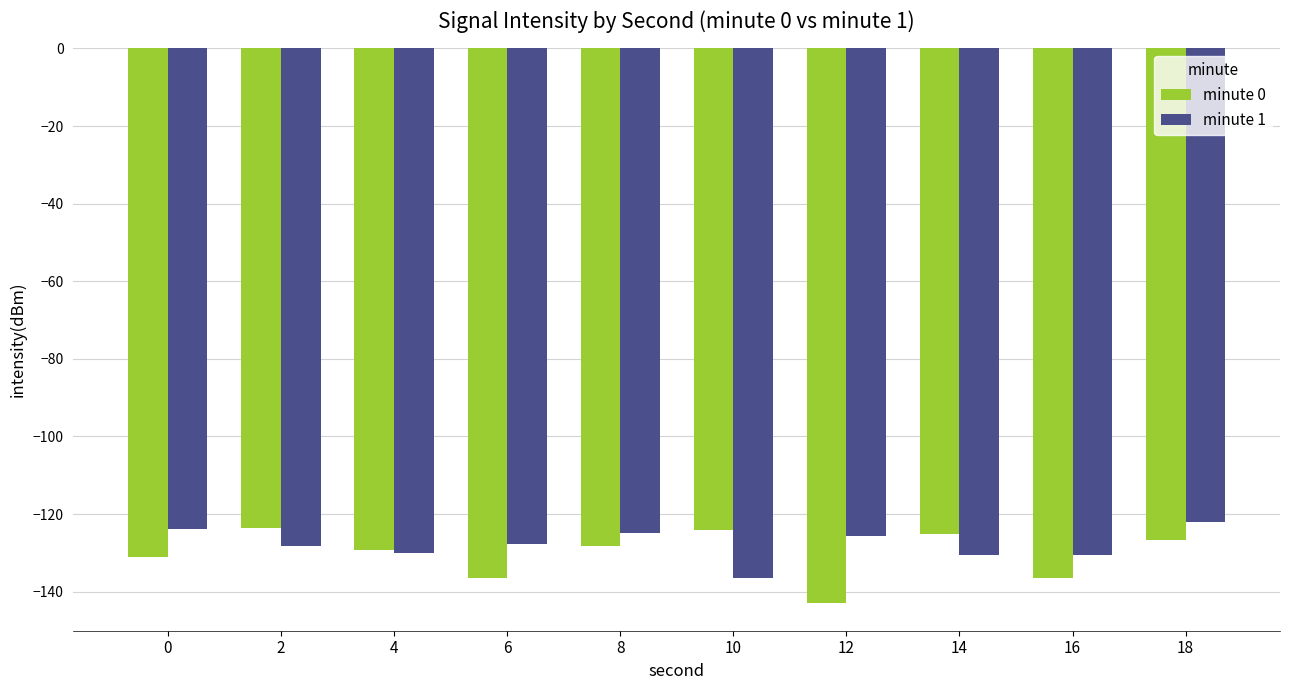

What is the minimum value shown in the chart?

-142.9